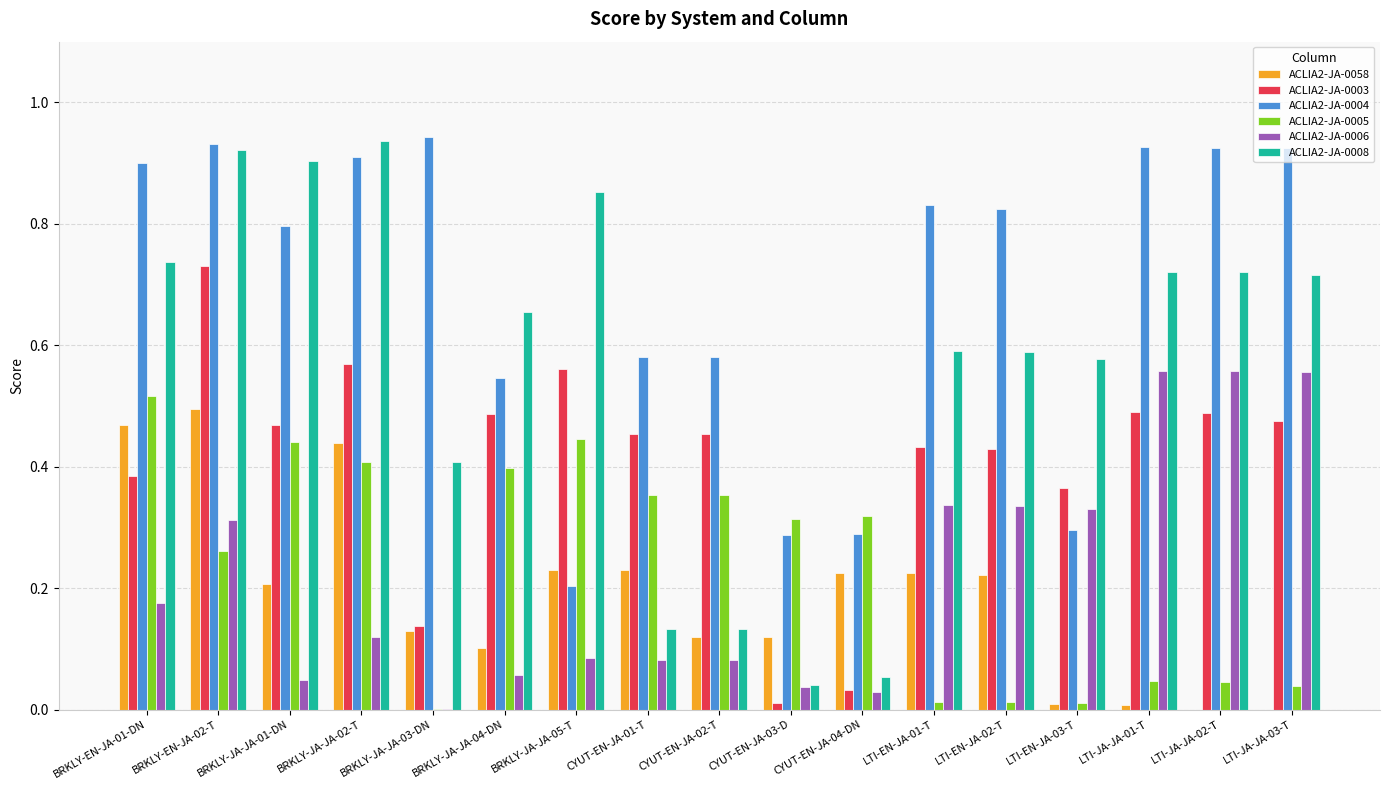

Is the value of ACLIA2-JA-0006 at LTI-JA-JA-03-T greater than the value of ACLIA2-JA-0008 at CYUT-EN-JA-04-DN?

Yes